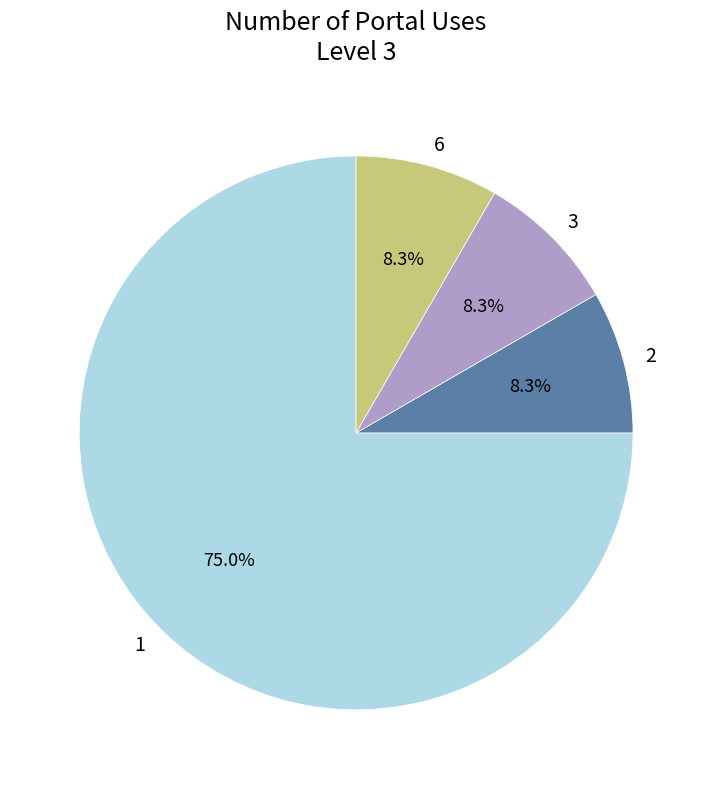

Is the sum of 3 and 6 greater than half?

No